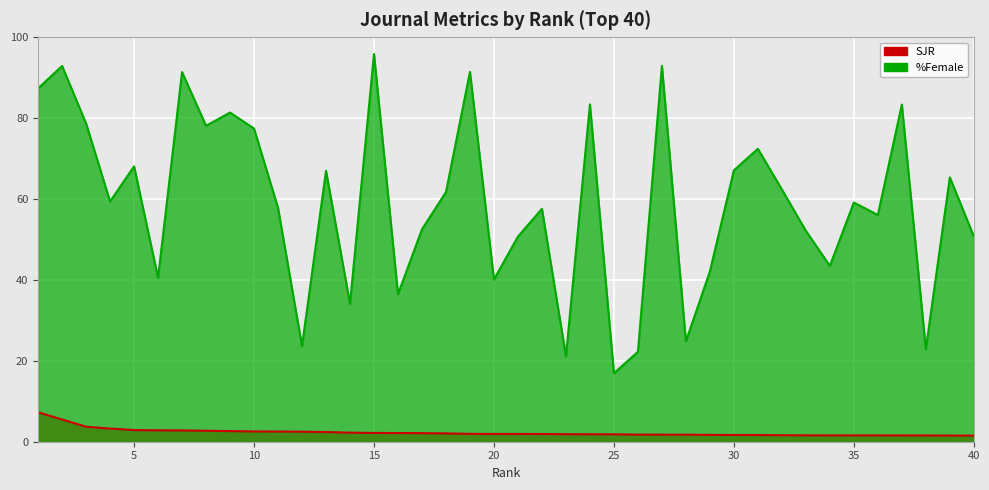

Which series has the largest range (max minus min)?

%Female